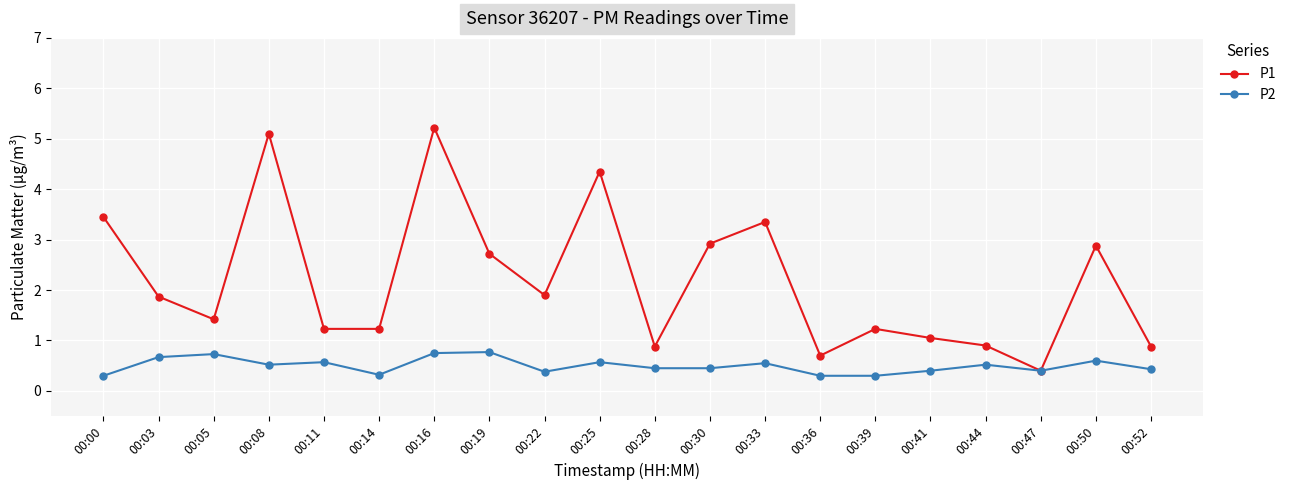

Is it true that P2 equals 0.2 at 00:28?

False